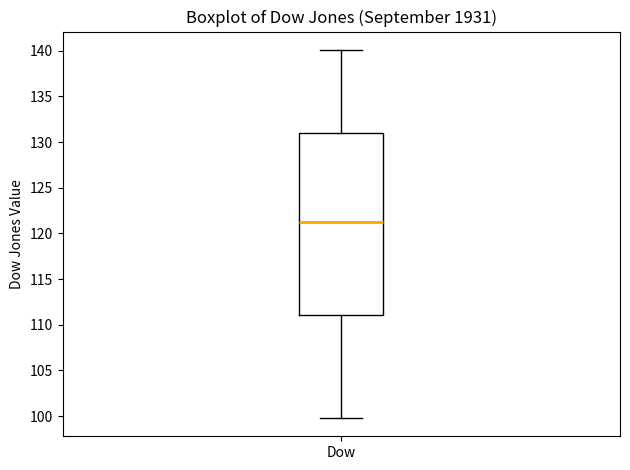

Transcribe this box plot: give where the median line is, the range the box spans, and where the two whiskers end, as read against the y-axis. The values are not printed on the chart, so give them approximately, as read against the axis.

median 121.5, box 111.0 to 131.0, whiskers 100.0 to 140.0